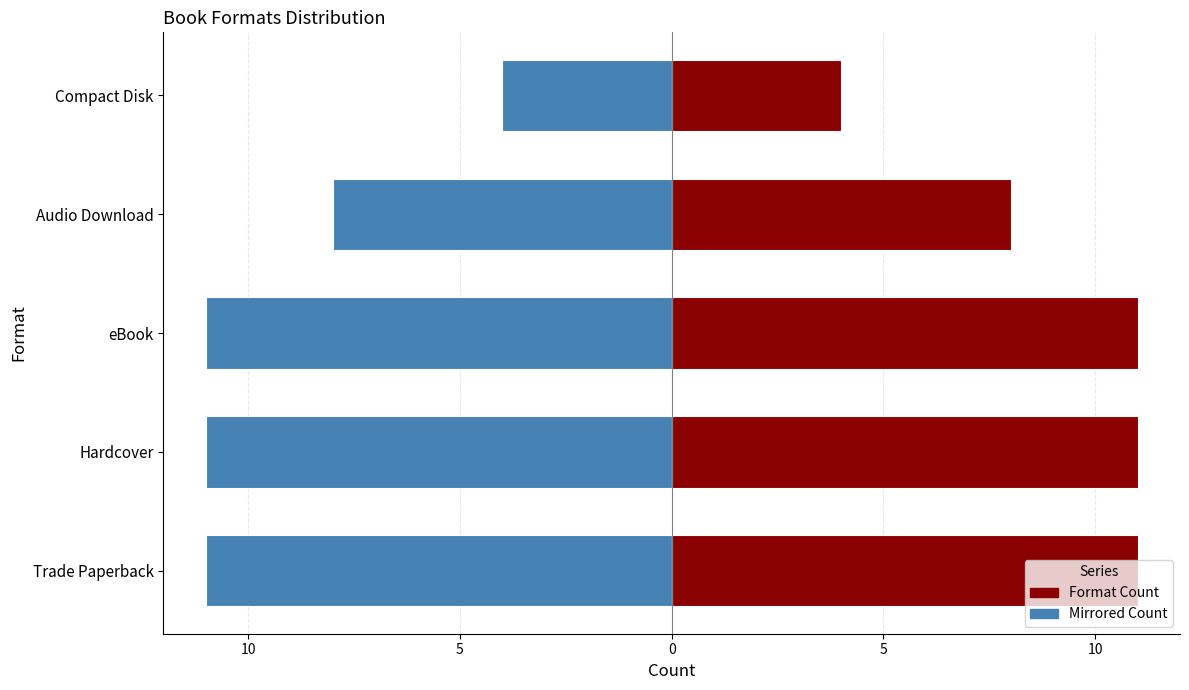

What is the difference between the highest and lowest values at eBook?

22